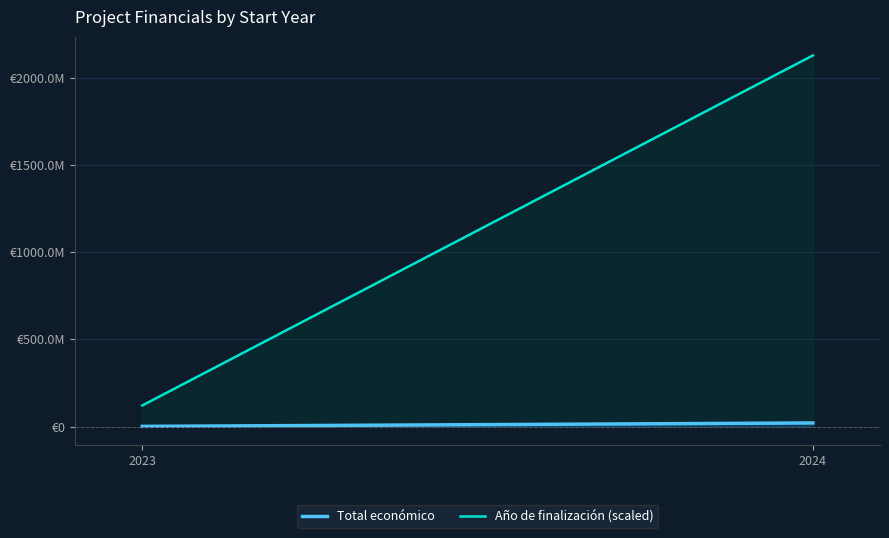

Between 2023 and 2024, which series saw the biggest shift?

Año de finalización (scaled)